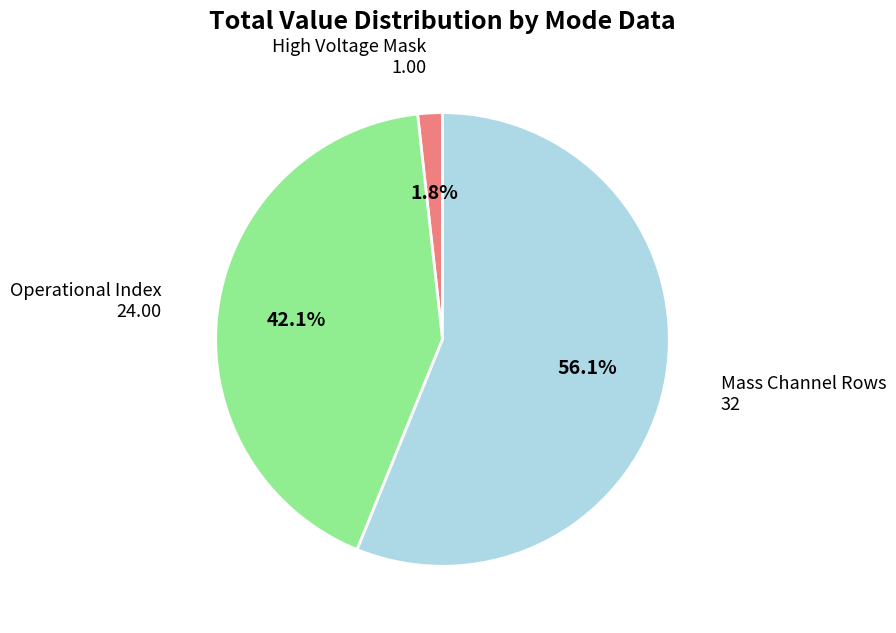

To the nearest percent, what is the average slice percentage?

33%